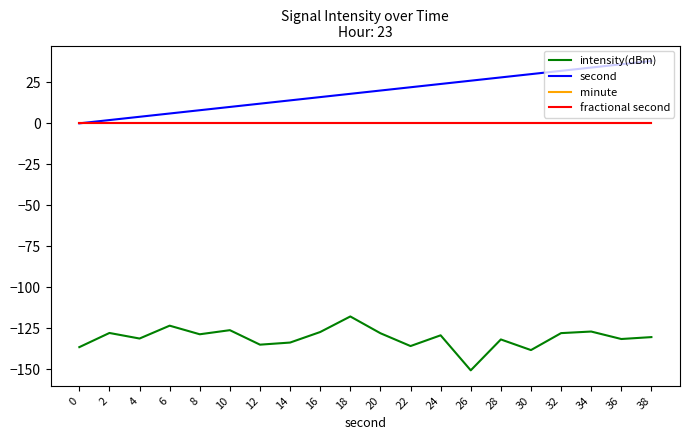

Reading left to right, list all the values displayed in this chart.

intensity(dBm): 0=-136.4	2=-127.8	4=-131.1	6=-123.3	8=-128.6	10=-126.1	12=-134.9	14=-133.6	16=-127.2	18=-117.7	20=-127.9	22=-135.7	24=-129.2	26=-150.5	28=-131.7	30=-138.2	32=-127.8	34=-126.9	36=-131.4	38=-130.3
second: 0=0.0	2=2.0	4=4.0	6=6.0	8=8.0	10=10.0	12=12.0	14=14.0	16=16.0	18=18.0	20=20.0	22=22.0	24=24.0	26=26.0	28=28.0	30=30.0	32=32.0	34=34.0	36=36.0	38=38.0
minute: 0=0.0	2=0.0	4=0.0	6=0.0	8=0.0	10=0.0	12=0.0	14=0.0	16=0.0	18=0.0	20=0.0	22=0.0	24=0.0	26=0.0	28=0.0	30=0.0	32=0.0	34=0.0	36=0.0	38=0.0
fractional second: 0=0.0	2=0.0	4=0.0	6=0.0	8=0.0	10=0.0	12=0.0	14=0.0	16=0.0	18=0.0	20=0.0	22=0.0	24=0.0	26=0.0	28=0.0	30=0.0	32=0.0	34=0.0	36=0.0	38=0.0